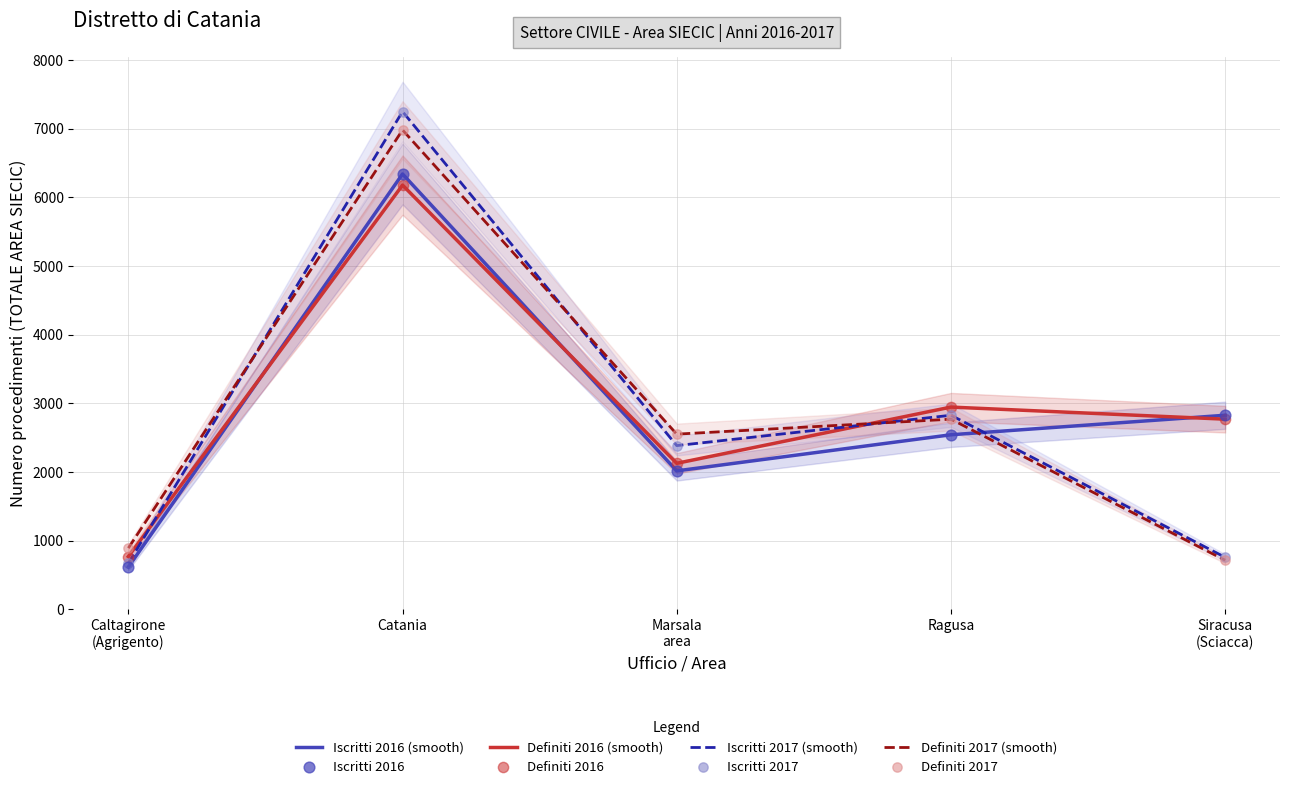

At how many categories does at least one series exceed 5542?

1